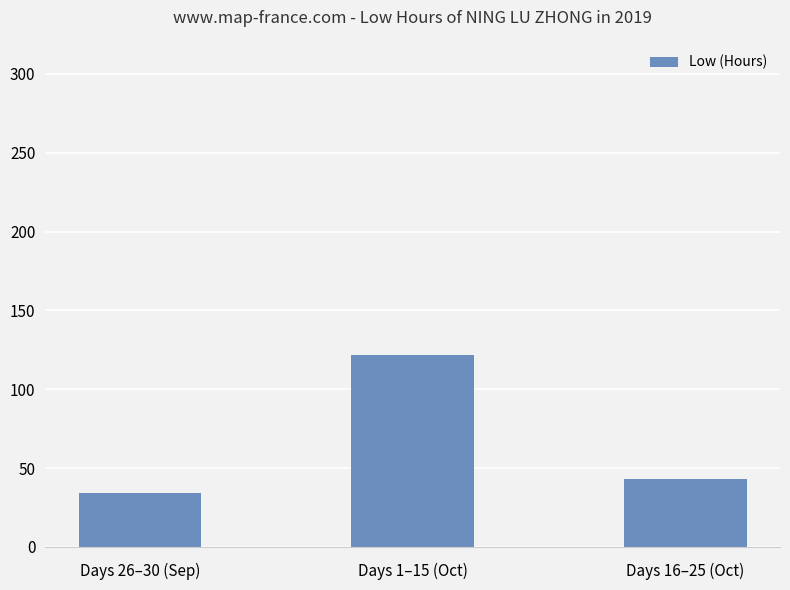

At which category does the chart reach its peak across all series?

Days 1–15 (Oct)